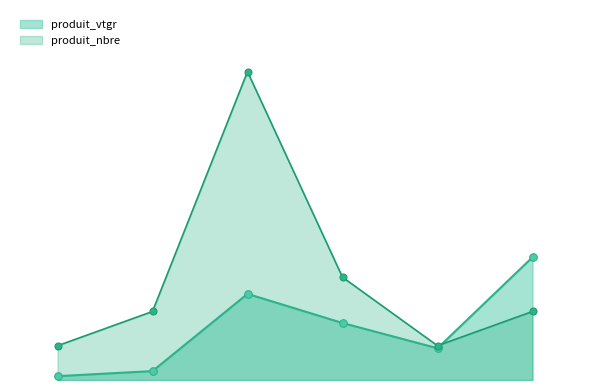

Which series reaches the maximum Y coordinate?

produit_nbre